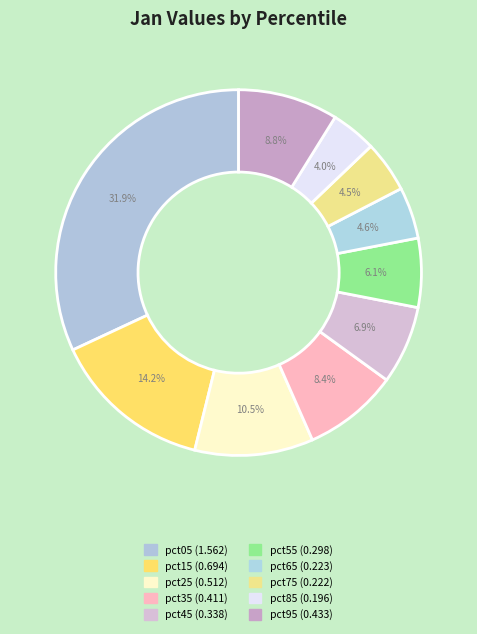

What is the change in value from pct05 to pct95?

-1.1